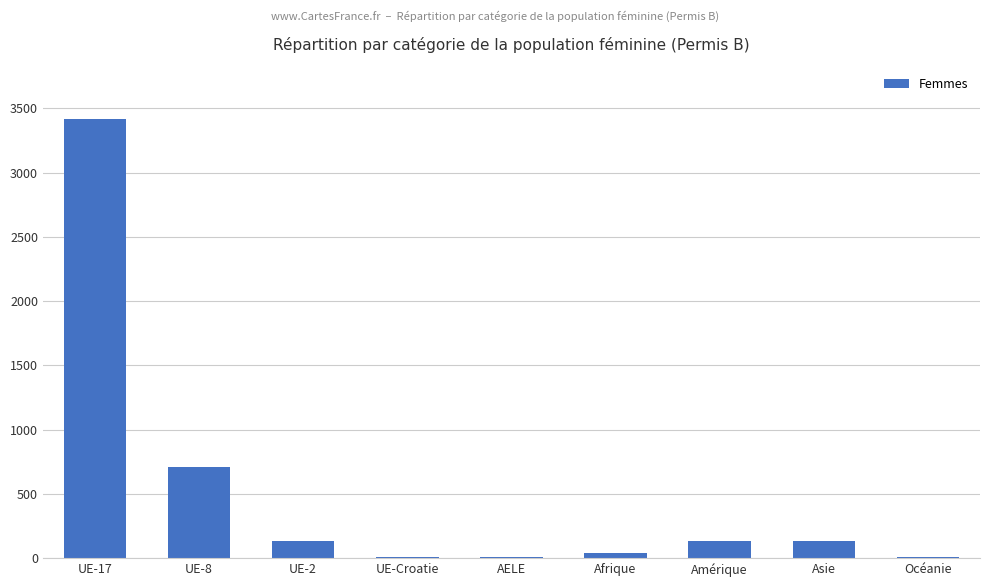

Which label corresponds to the largest value in the chart?

UE-17